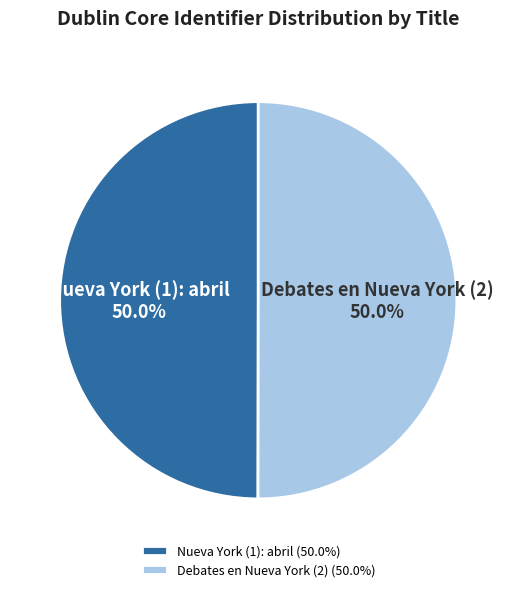

Approximately how many times larger is the value at Debates en Nueva York (2) compared to Nueva York (1): abril?

1.0